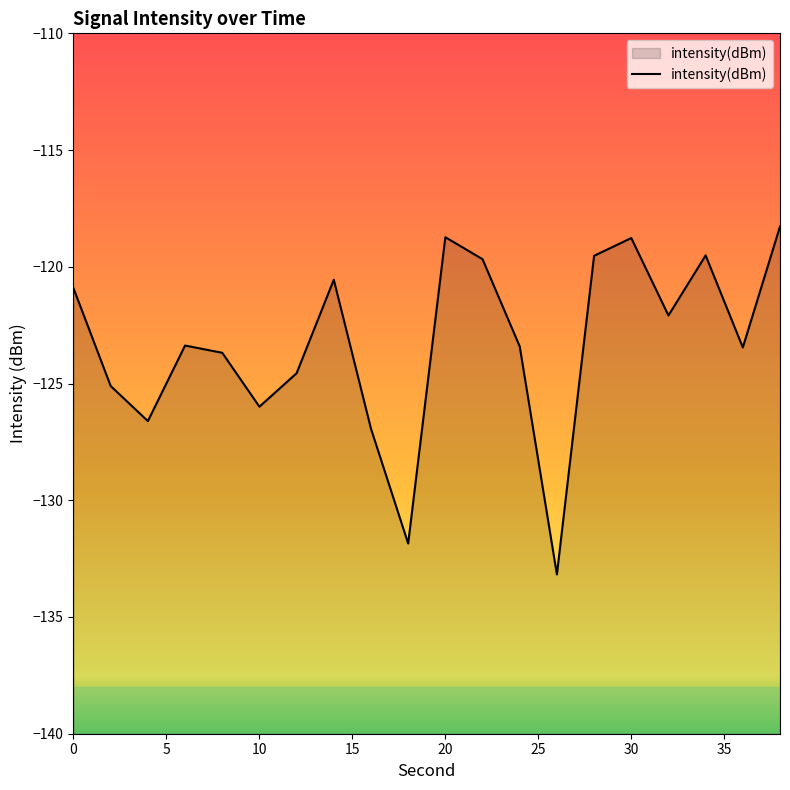

What is the difference between the maximum and minimum values?

14.9